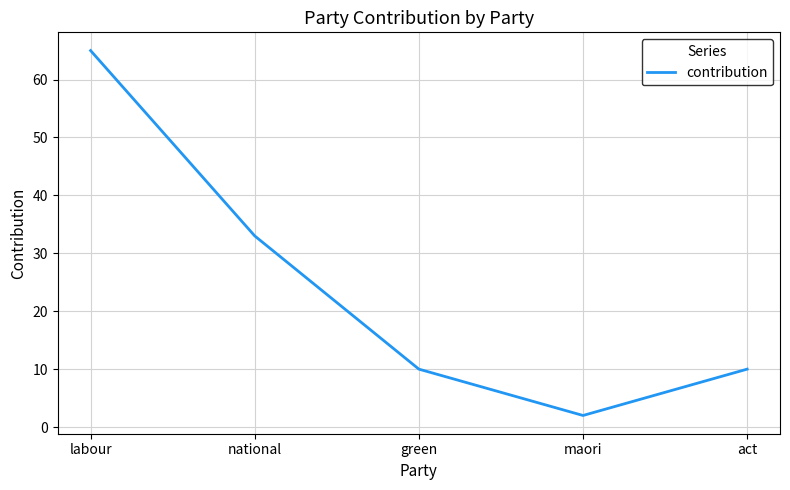

Read the value at national, to the nearest 5.

35